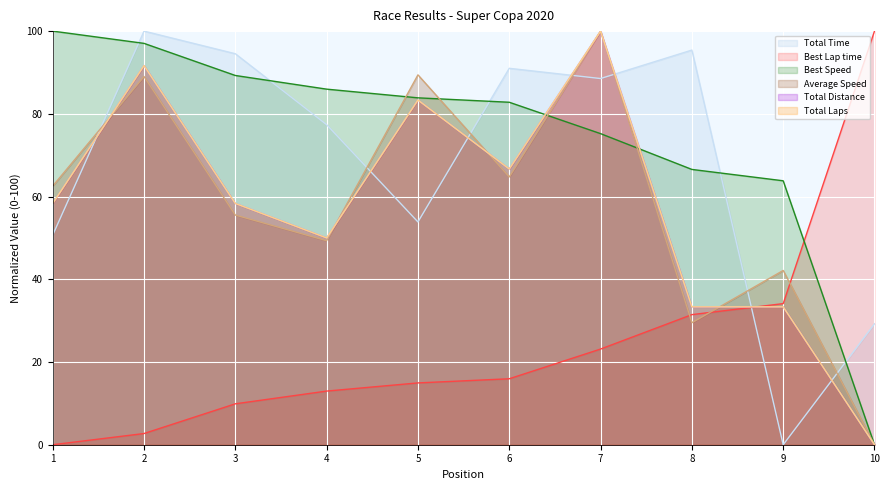

How many values in the Total Time series are below 88?

5